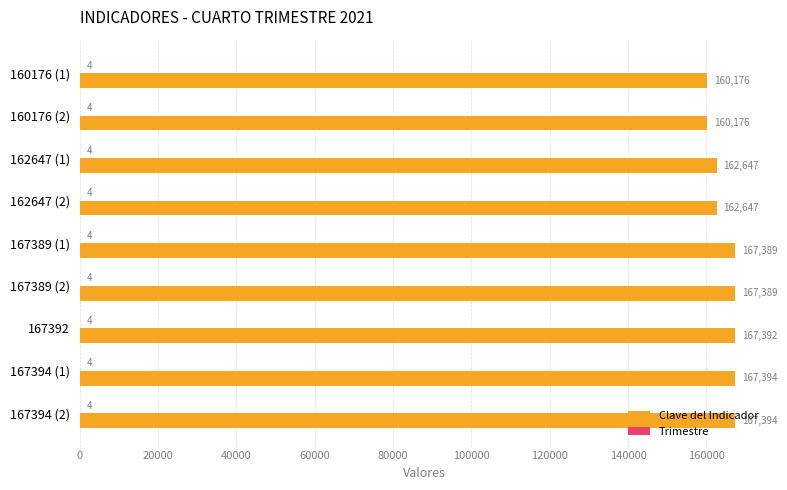

Which series has the widest spread of values?

Clave del Indicador